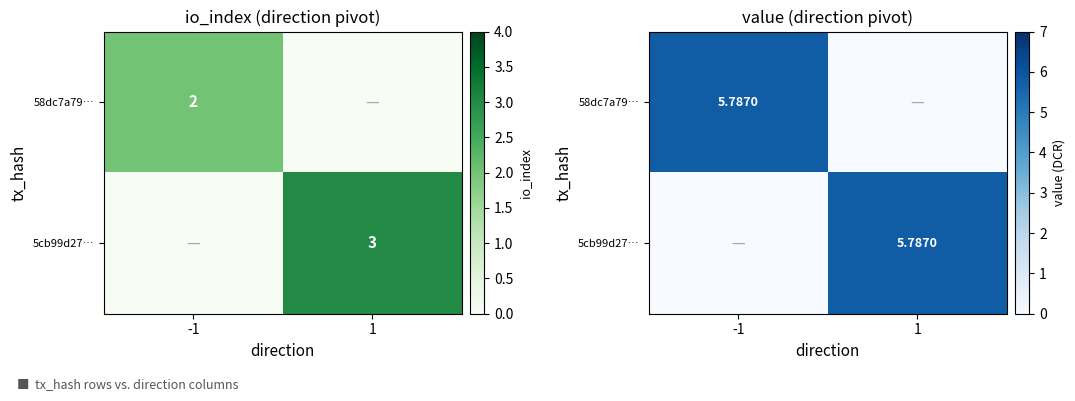

How many data points in 5cb99d27… are above 5?

1